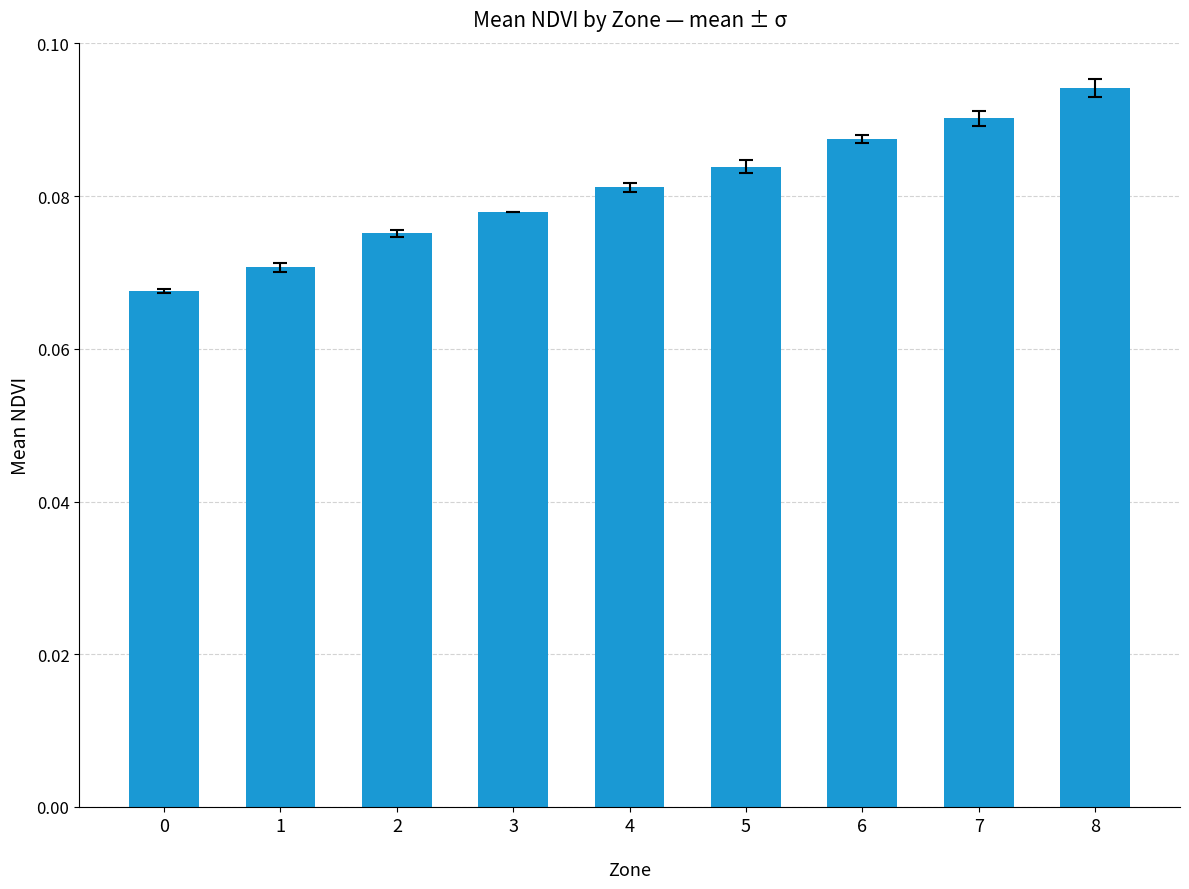

List the labels in order of value, smallest first.

0, 1, 2, 3, 4, 5, 6, 7, 8